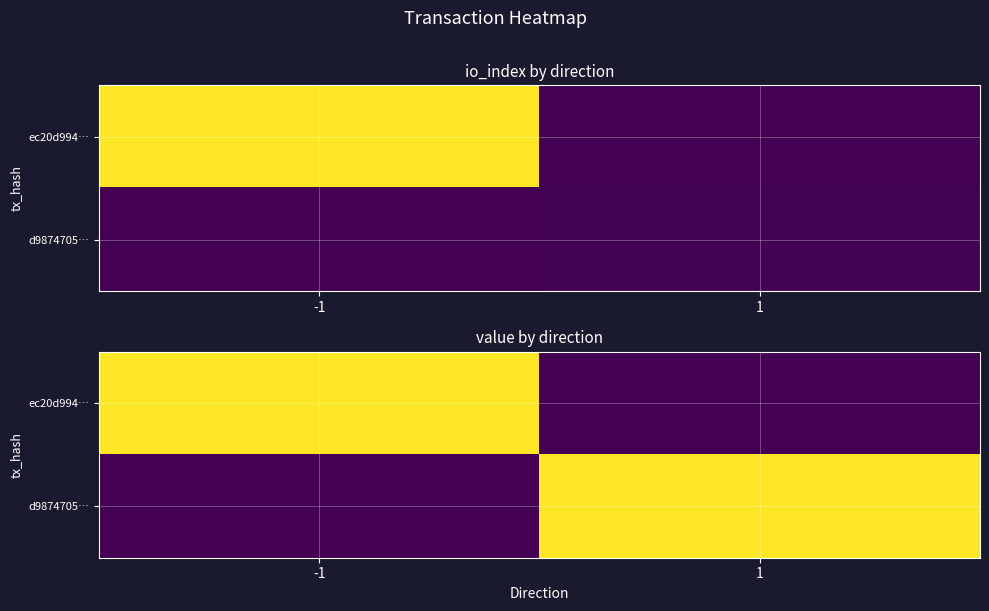

Count the d9874705… values in the range 0 to 1.

2